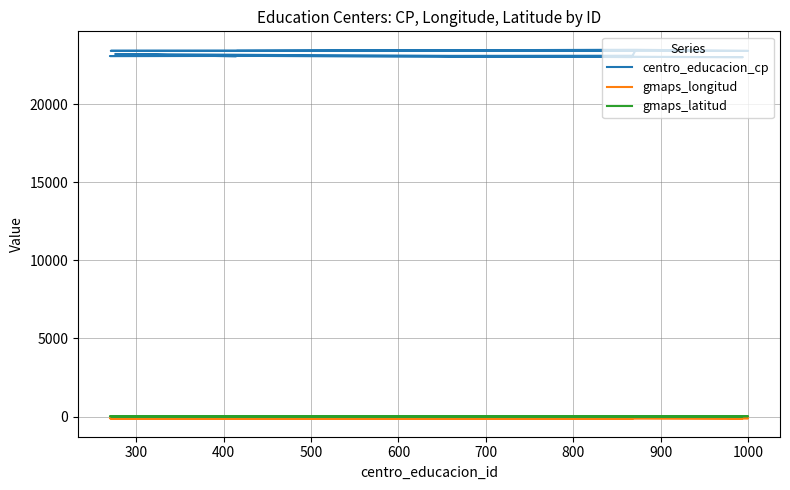

Which series has the largest range (max minus min)?

centro_educacion_cp